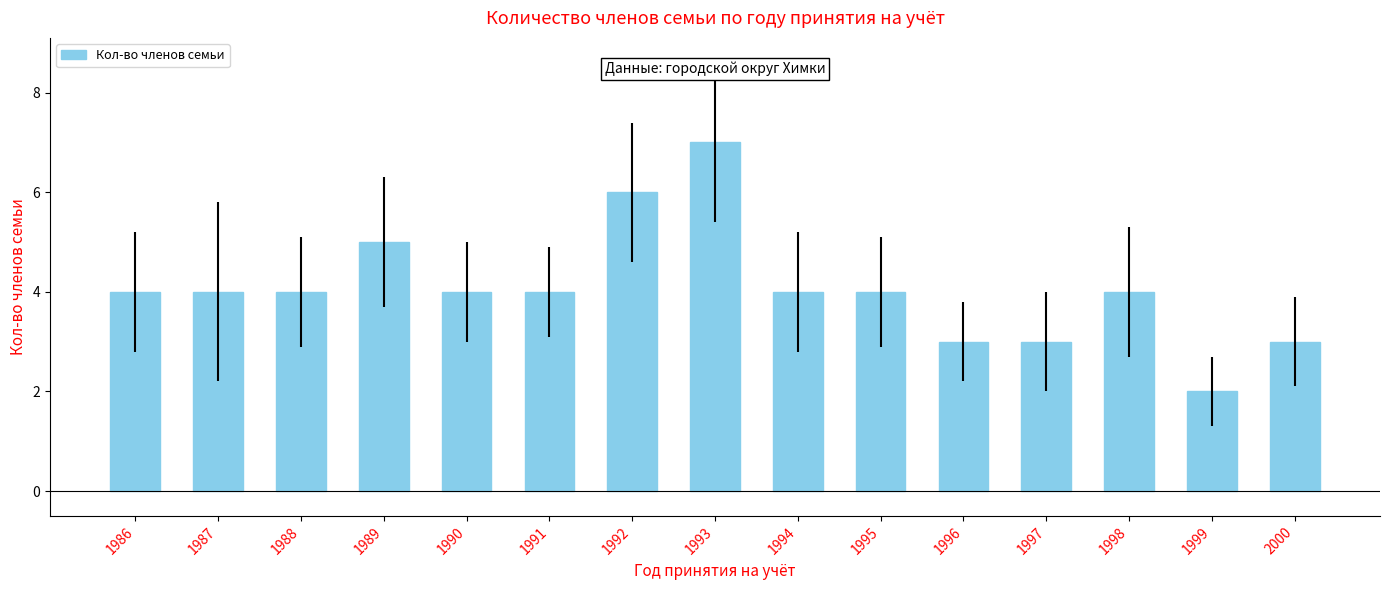

Which has a higher value, 1993 or 1996?

1993